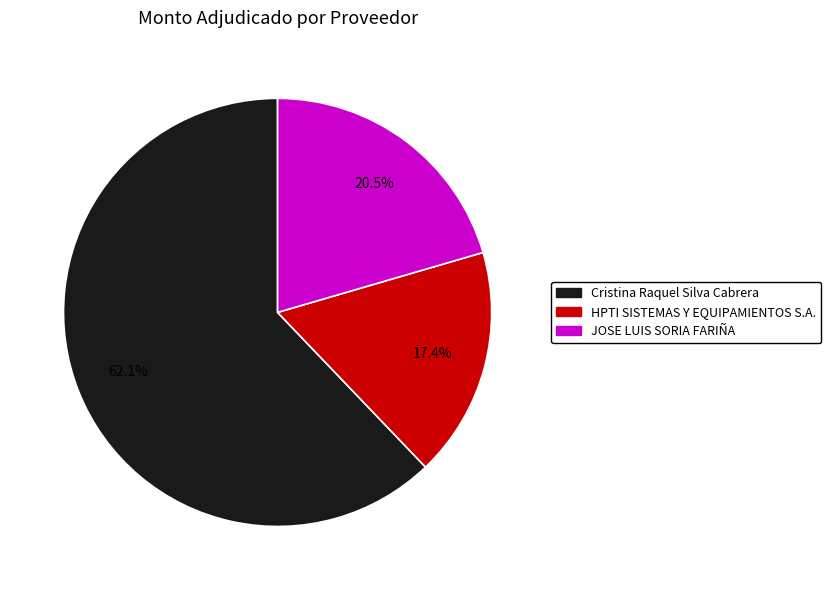

To the nearest percent, what percentage of the pie is Cristina Raquel Silva Cabrera?

62%